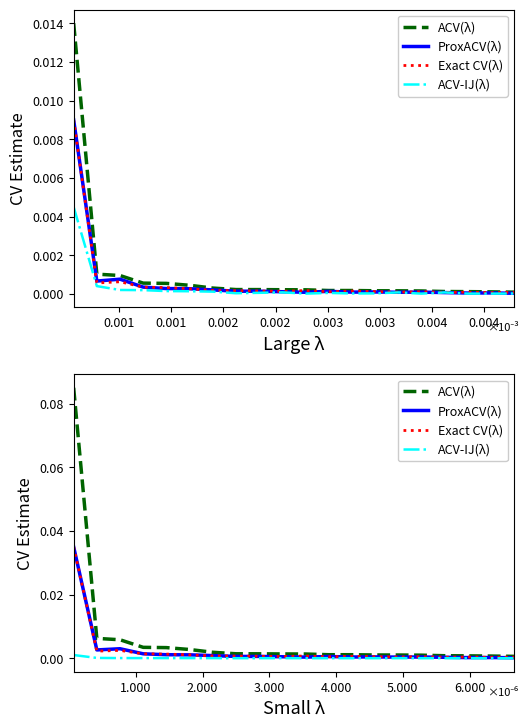

The ACV(λ) series shows 0.0 at 19. True or false?

False